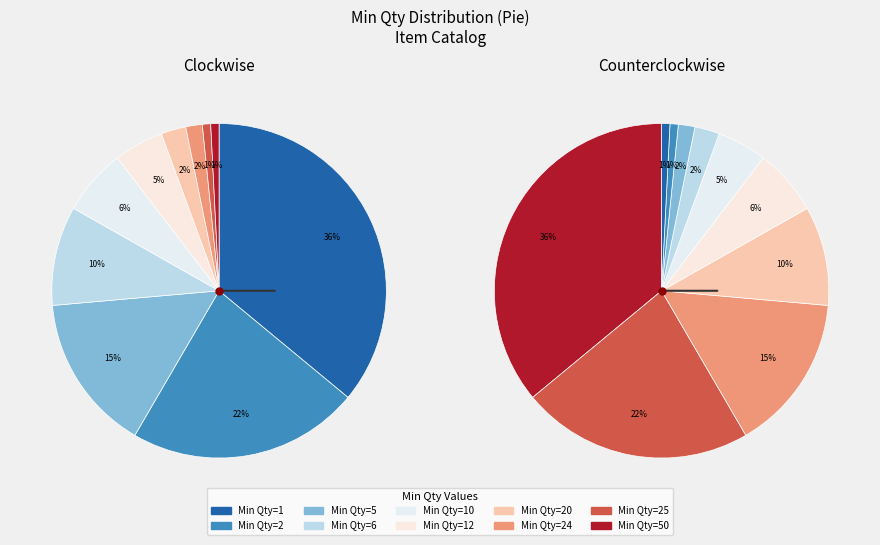

Rank the categories by value from lowest to highest.

25, 50, 24, 20, 12, 10, 6, 5, 2, 1